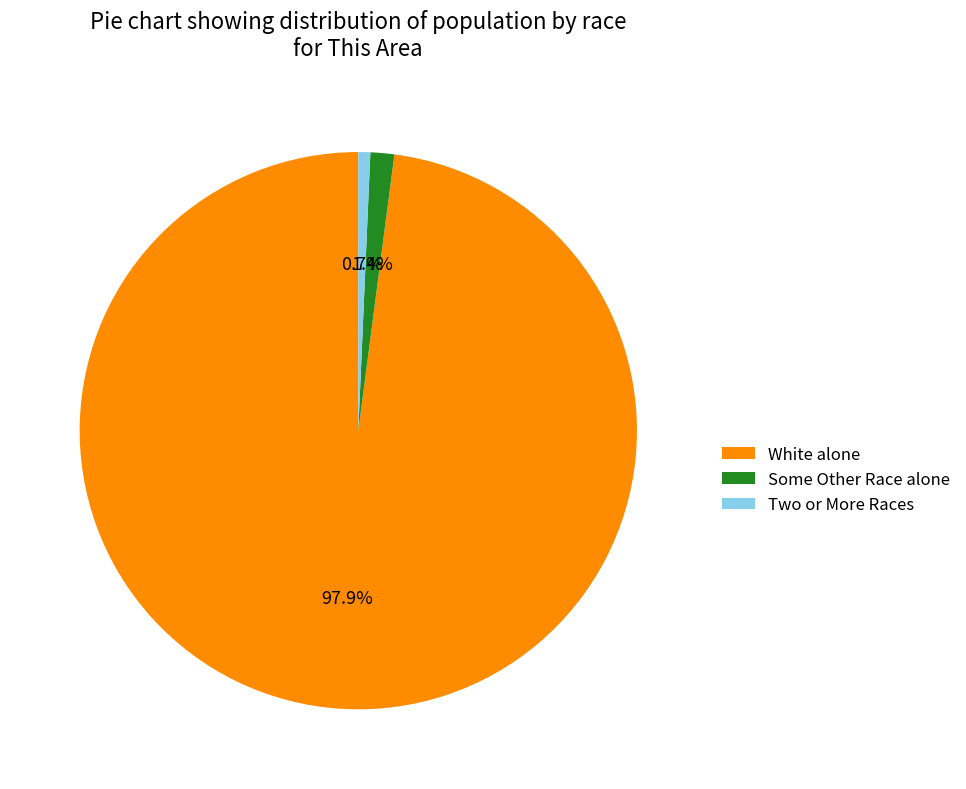

Between Two or More Races and White alone, which is larger?

White alone